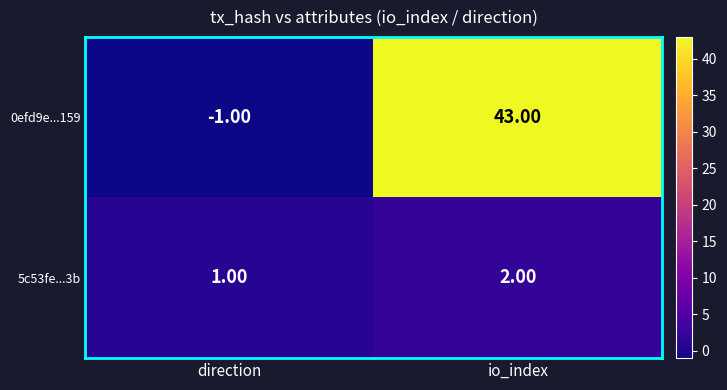

Which category has the highest value across all series?

io_index